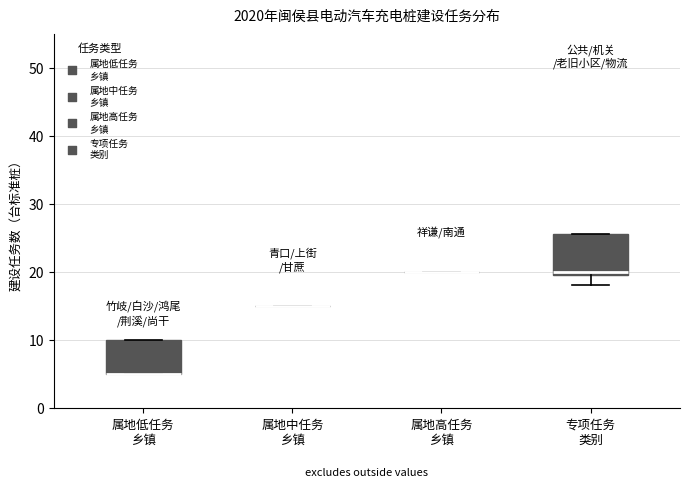

Reading left to right, transcribe this box plot: for each box, give where its median line is, the range the box spans, and where its two whiskers end, as read against the y-axis. The values are not printed on the chart, so give them approximately, as read against the axis.

属地低任务 乡镇: median 5 (drawn on the box's lower edge), box 5 to 10, whiskers 5 to 10
属地中任务 乡镇: box collapsed to a line at 15, whiskers 15 to 15
属地高任务 乡镇: box collapsed to a line at 20, whiskers 20 to 20
专项任务 类别: median 20 (just above the box's lower edge), box 20 to 26, whiskers 18 to 26